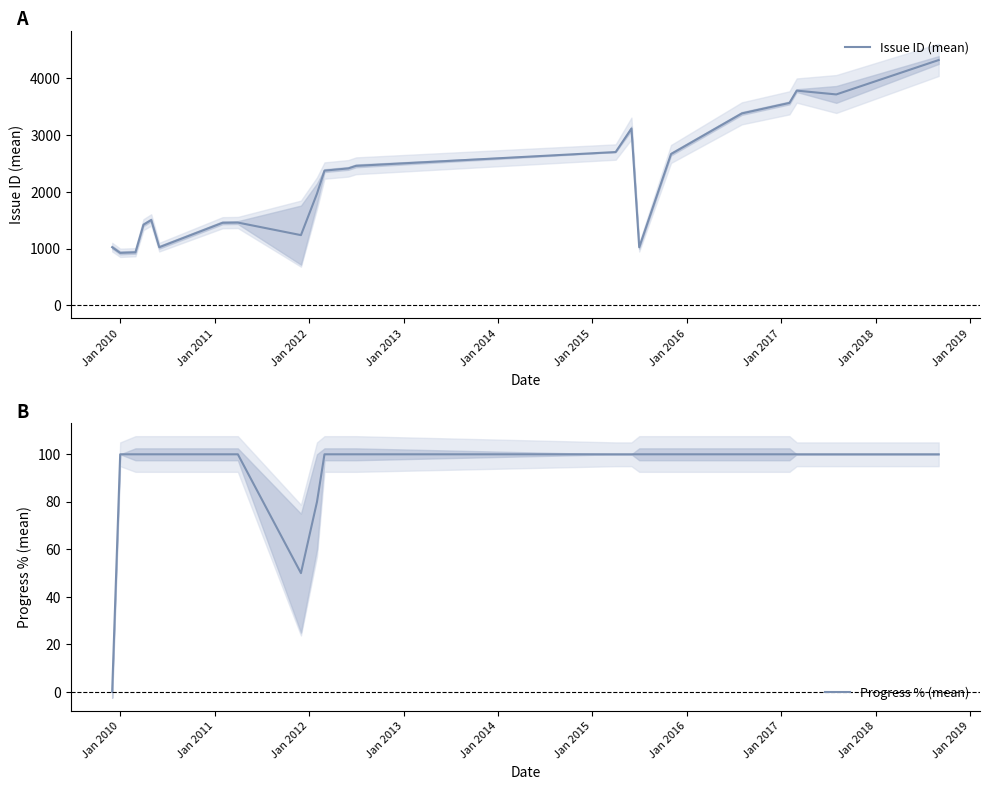

What is the minimum value for Issue ID (mean)?

924.8